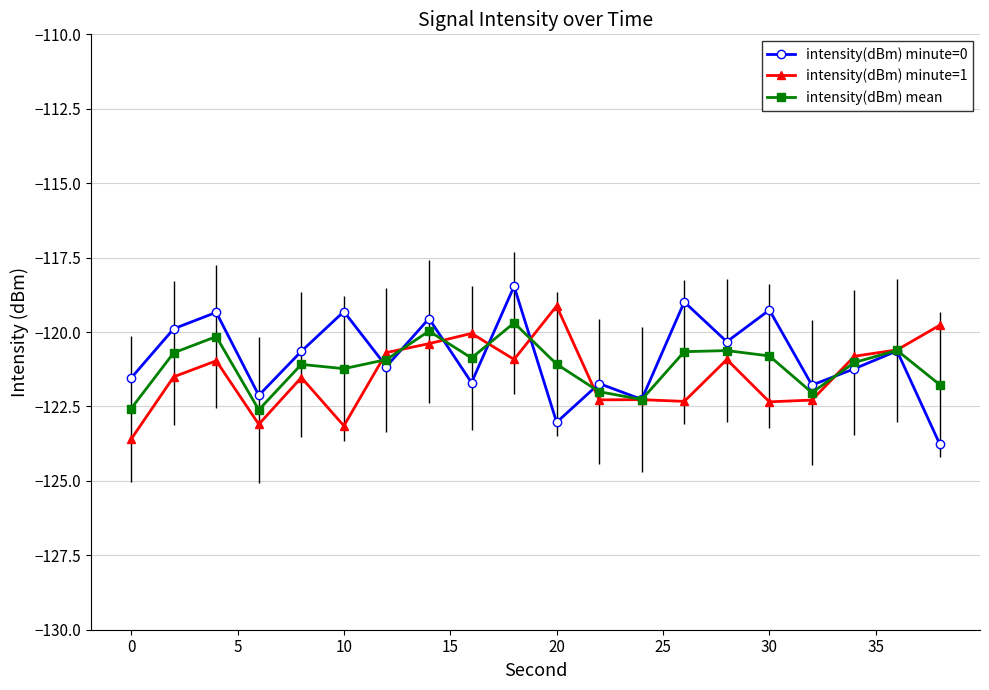

Does the chart display data point markers on the line(s)?

Yes